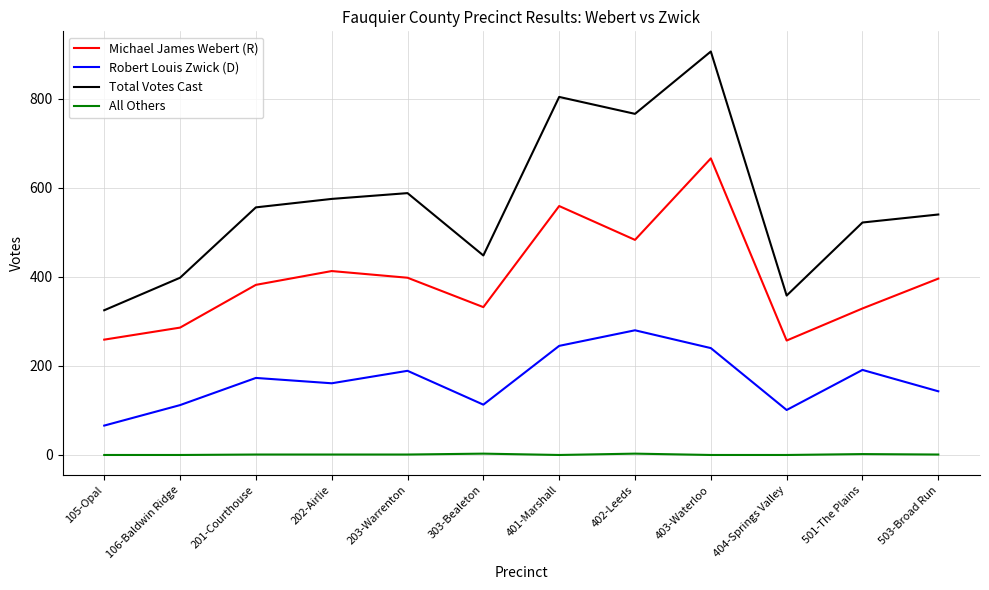

True or false: Total Votes Cast has a value of 588 at 203-Warrenton.

True